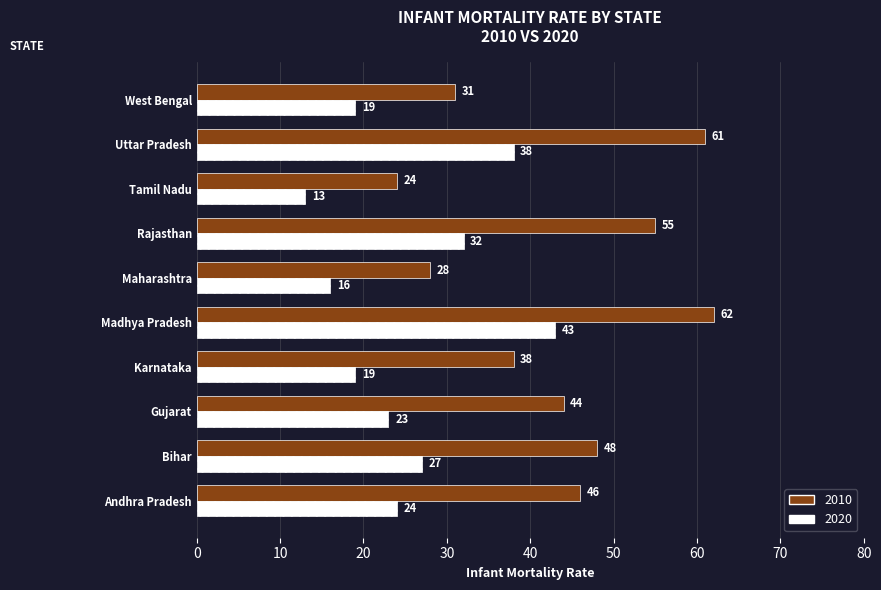

Read the 2010 value at Gujarat, to the nearest 10.

40